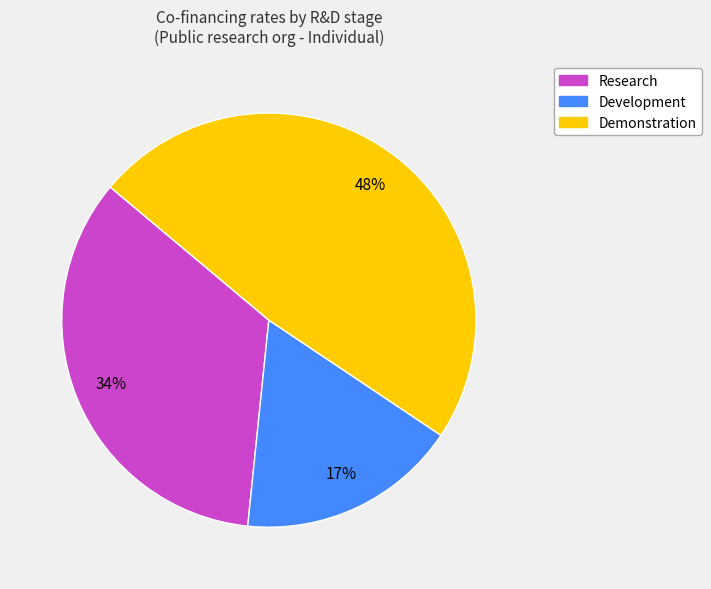

True or false: Research accounts for 24% of the total.

False